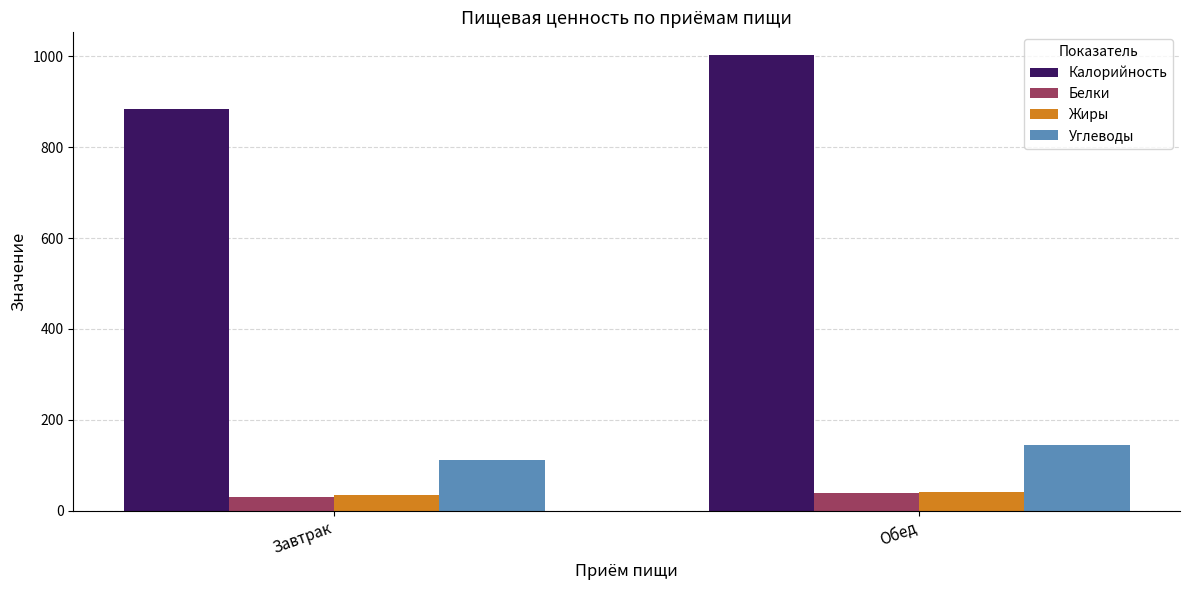

What is the sum of the Калорийность values at Обед and Завтрак?

1885.8